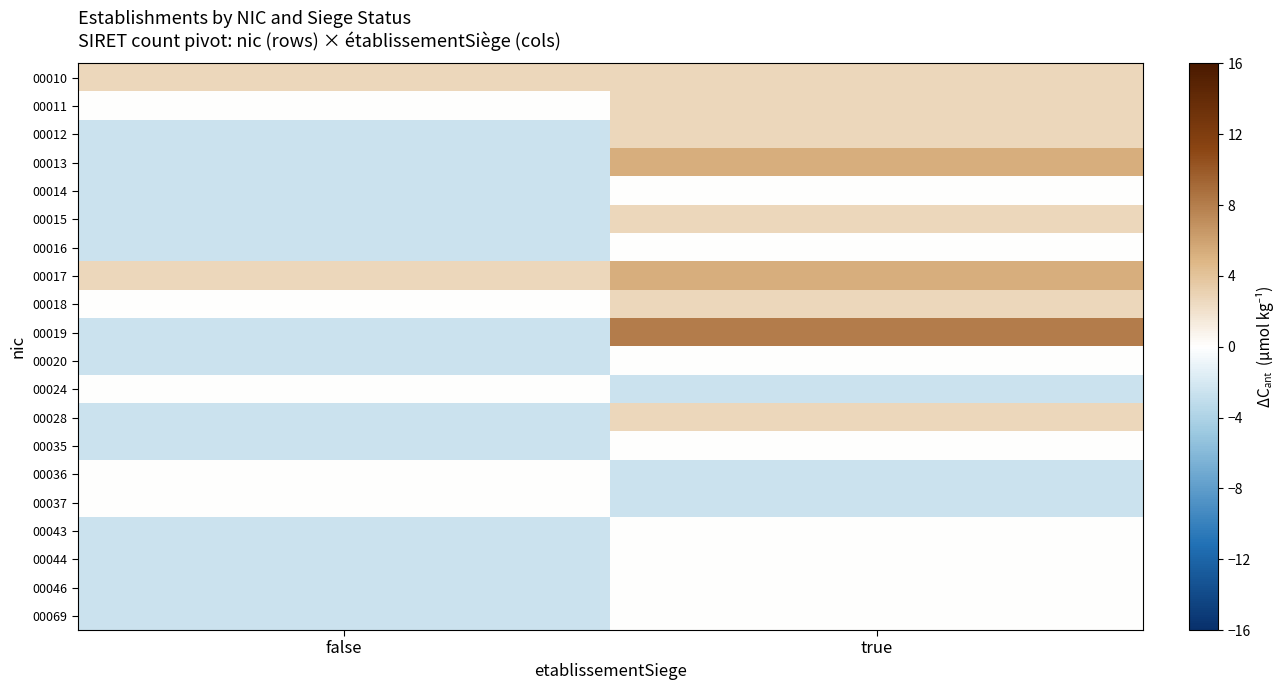

Reading right to left, what are all the values shown in this chart?

00010: true=2.7	false=2.7
00011: true=2.7	false=0.1
00012: true=2.7	false=-2.6
00013: true=5.4	false=-2.6
00014: true=0.1	false=-2.6
00015: true=2.7	false=-2.6
00016: true=0.1	false=-2.6
00017: true=5.4	false=2.7
00018: true=2.7	false=0.1
00019: true=8.0	false=-2.6
00020: true=0.1	false=-2.6
00024: true=-2.6	false=0.1
00028: true=2.7	false=-2.6
00035: true=0.1	false=-2.6
00036: true=-2.6	false=0.1
00037: true=-2.6	false=0.1
00043: true=0.1	false=-2.6
00044: true=0.1	false=-2.6
00046: true=0.1	false=-2.6
00069: true=0.1	false=-2.6